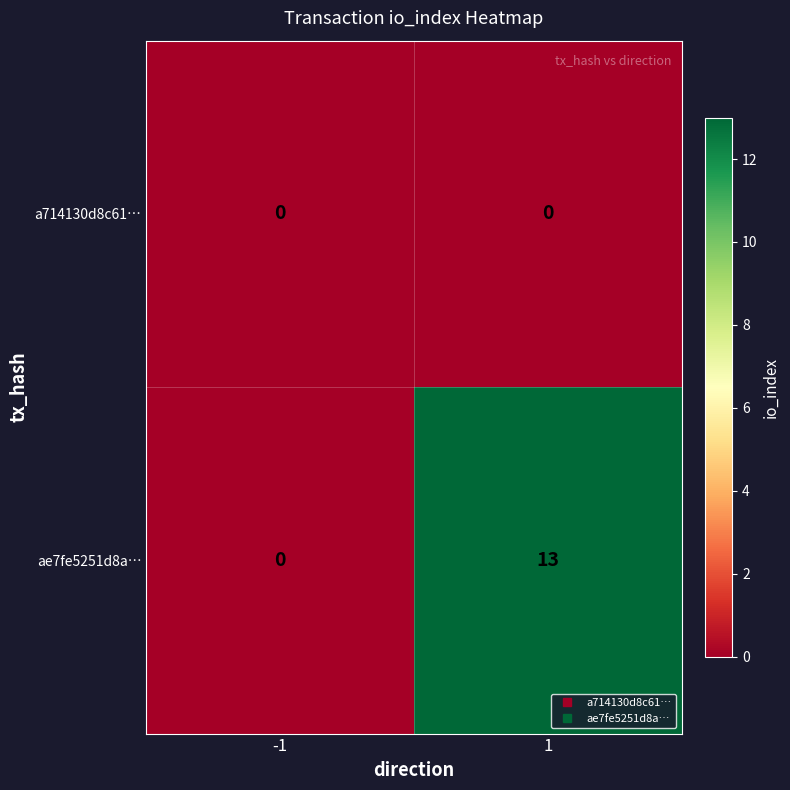

Count the number of data series in this chart.

2